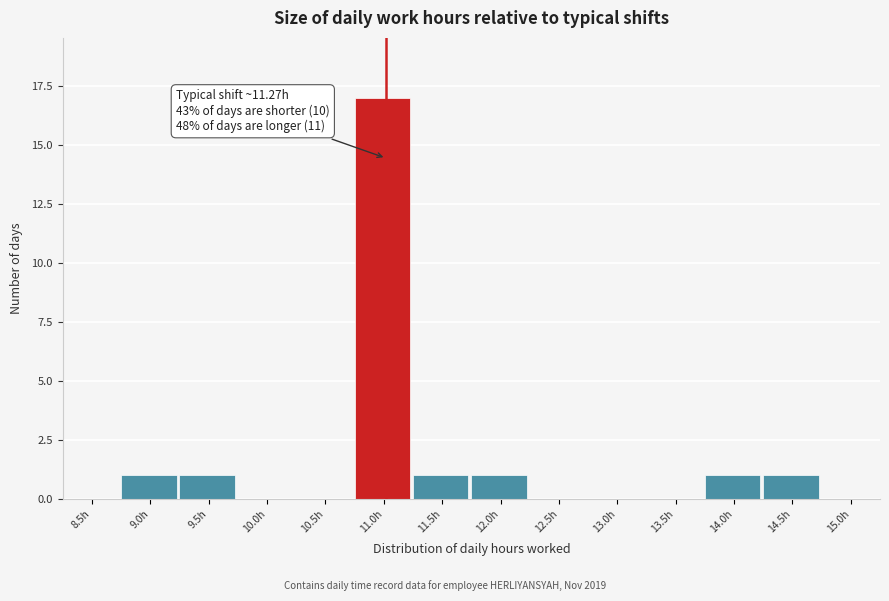

Reading right to left, transcribe all the data shown in this chart.

15.0h=0	14.5h=1	14.0h=1	13.5h=0	13.0h=0	12.5h=0	12.0h=1	11.5h=1	11.0h=17	10.5h=0	10.0h=0	9.5h=1	9.0h=1	8.5h=0